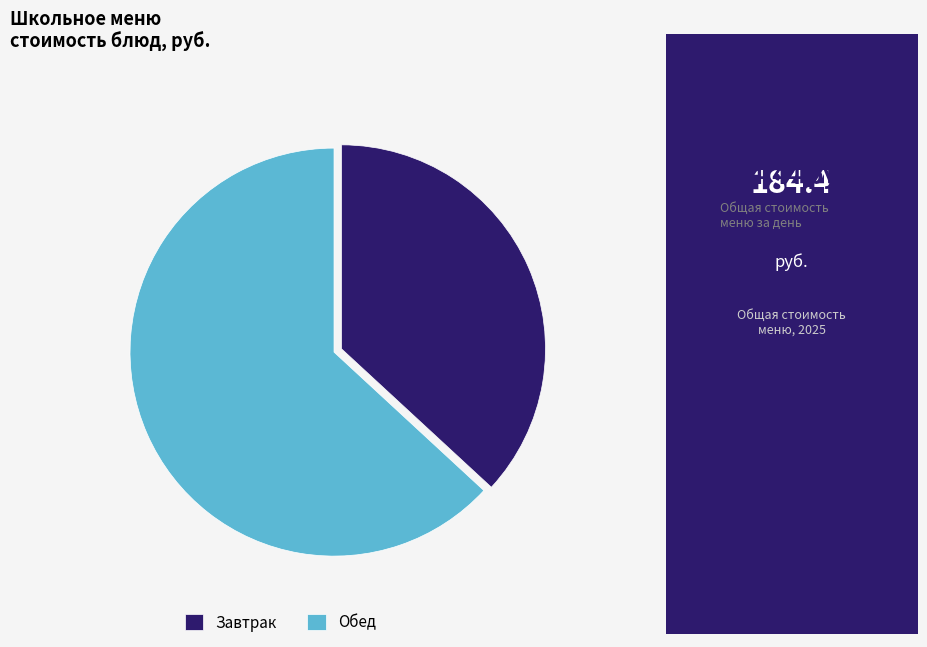

Count the number of slices in the pie.

2